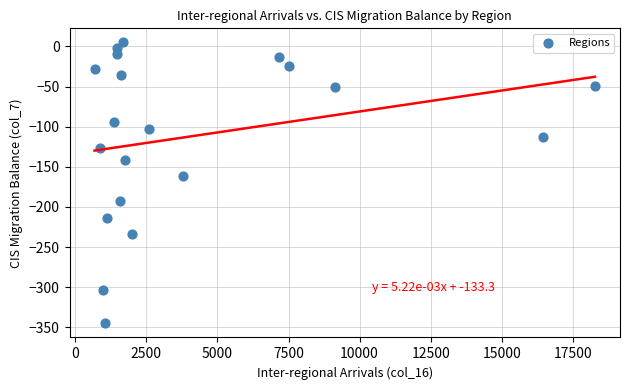

What Y value in the scatter plot is closest to -170?

-161